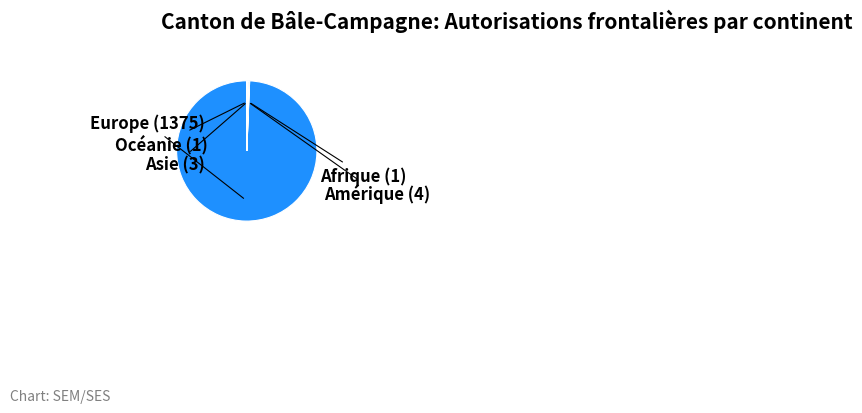

Does any single category account for the majority?

Yes